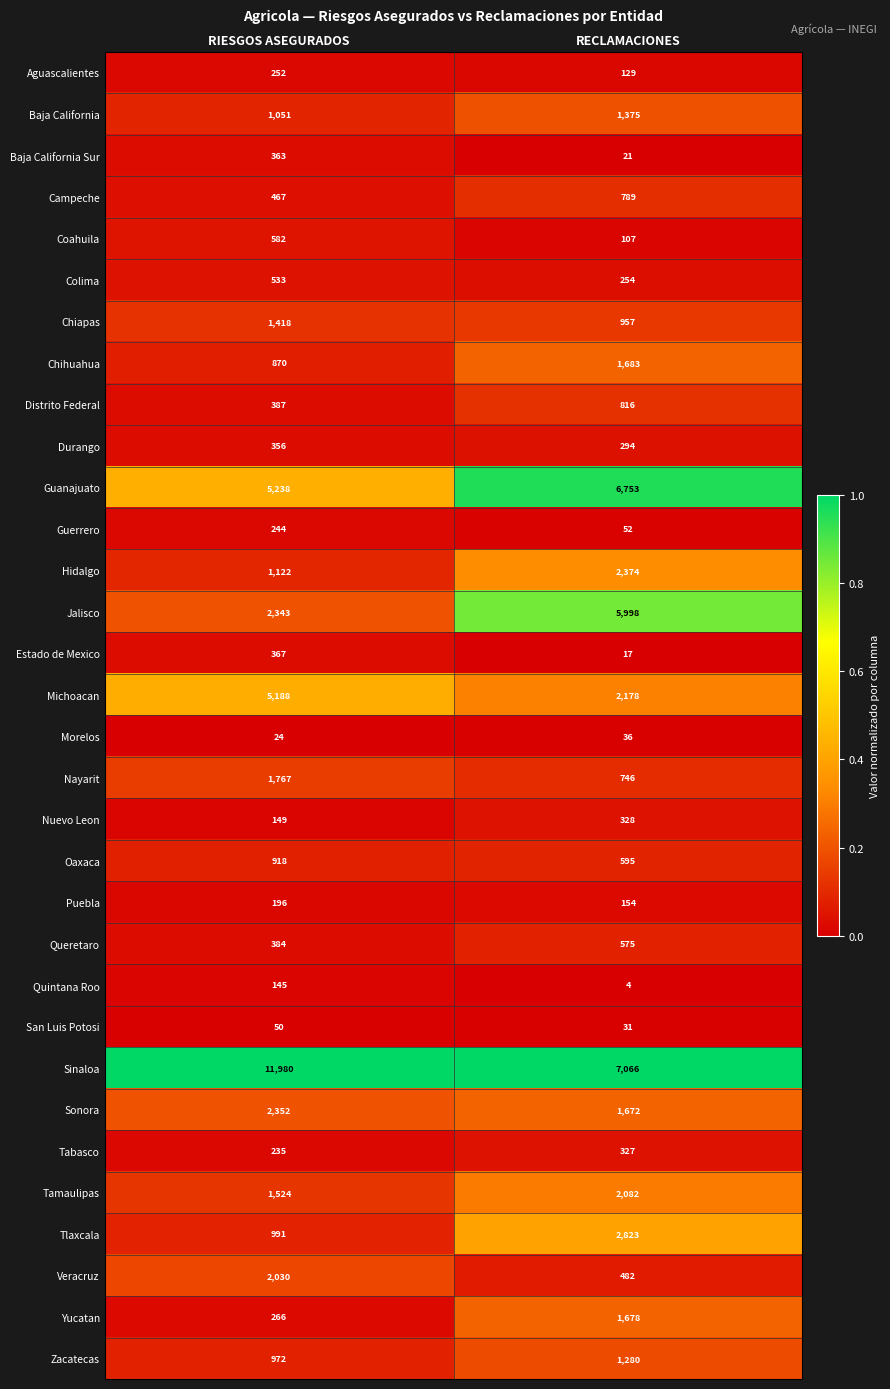

Which series has the widest spread of values?

Sinaloa